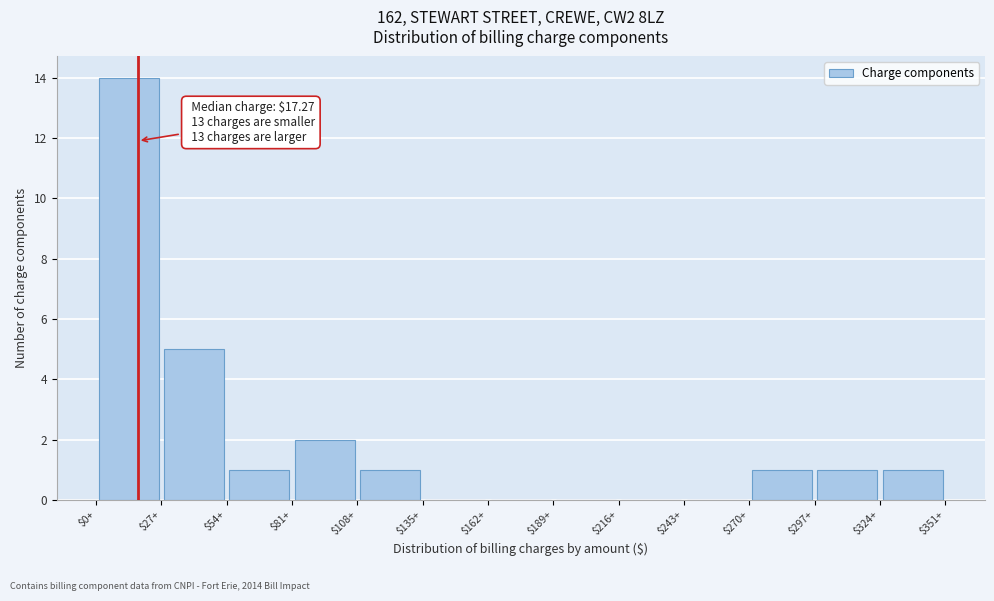

Which range on the x-axis has the tallest bar?

0 to 27